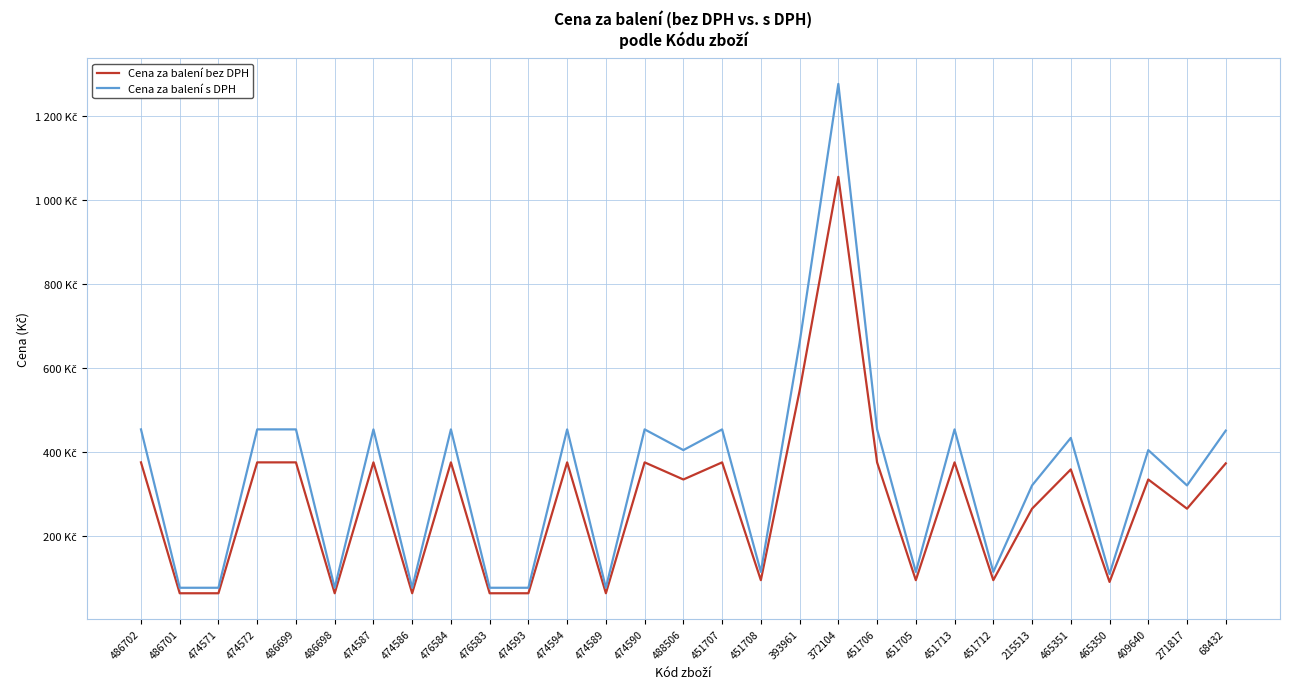

Does the chart display data point markers on the line(s)?

No